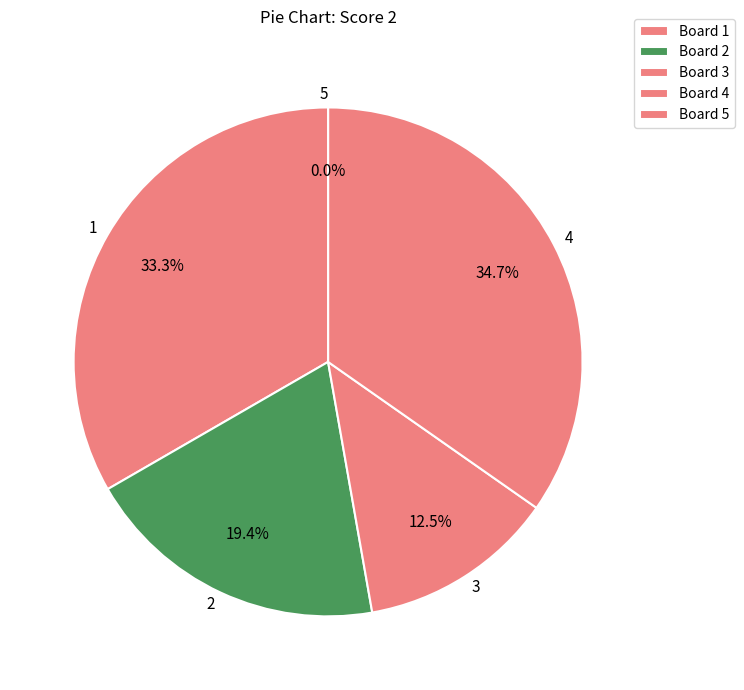

To the nearest percent, what is the difference between the 3 and 5 slice percentages?

12%